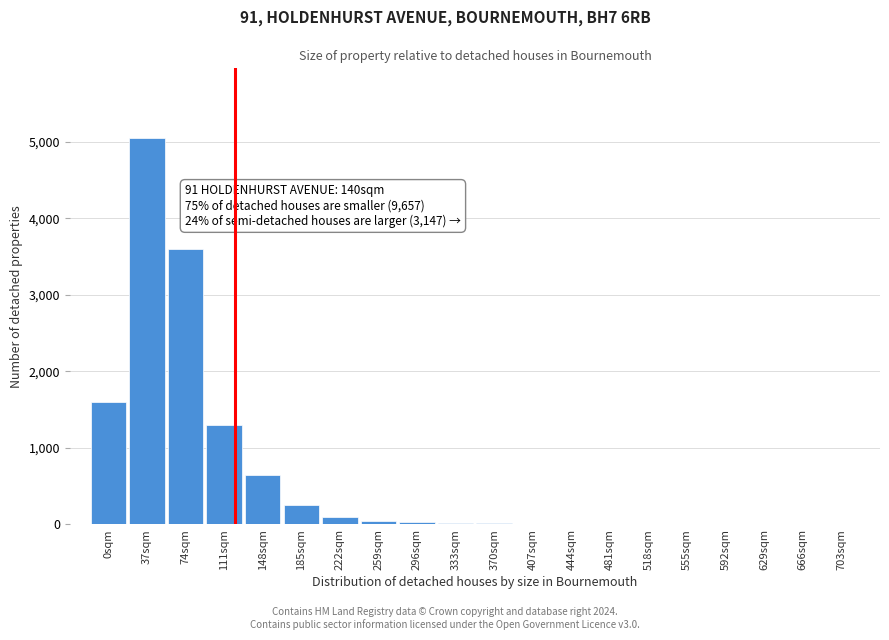

What is the change in value from 0sqm to 74sqm?

+2000